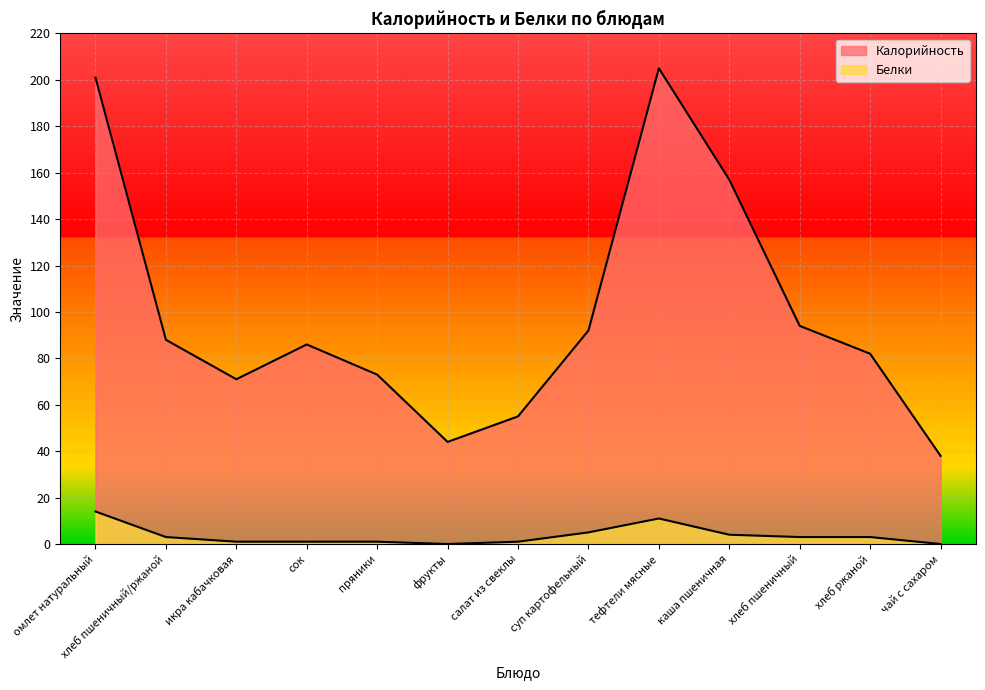

Which series has the largest range (max minus min)?

Калорийность